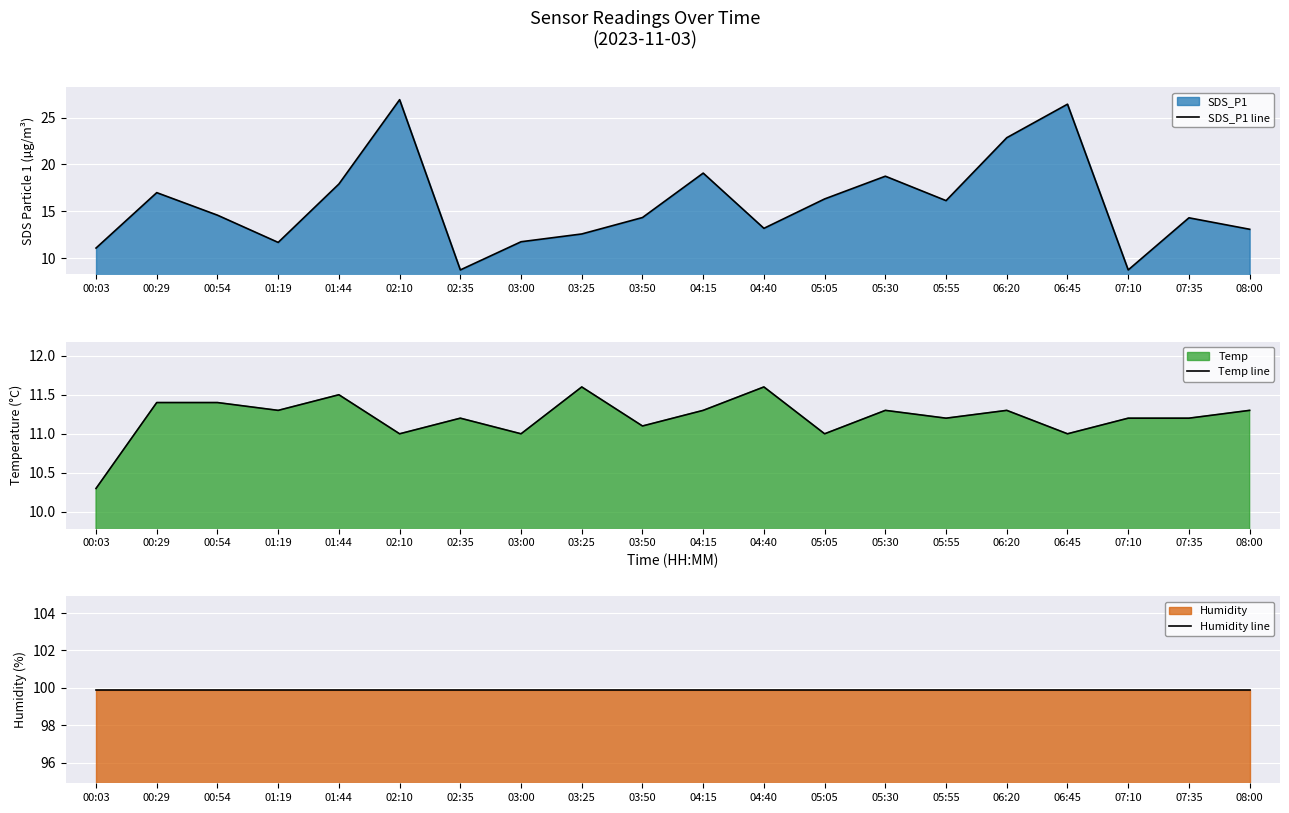

Is the value of Temp line at 03:50 greater than the value of SDS_P1 line at 05:05?

No